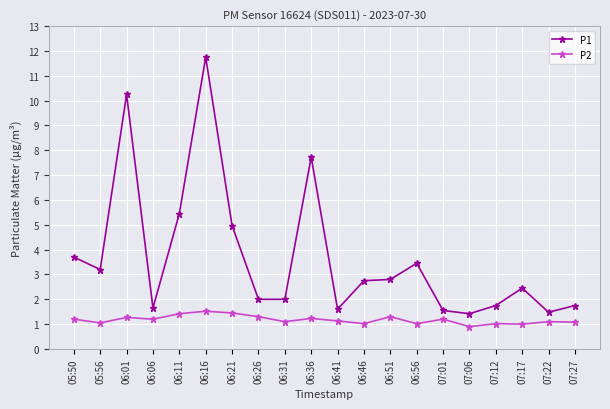

What is the label of the 17th point from the right?

06:06